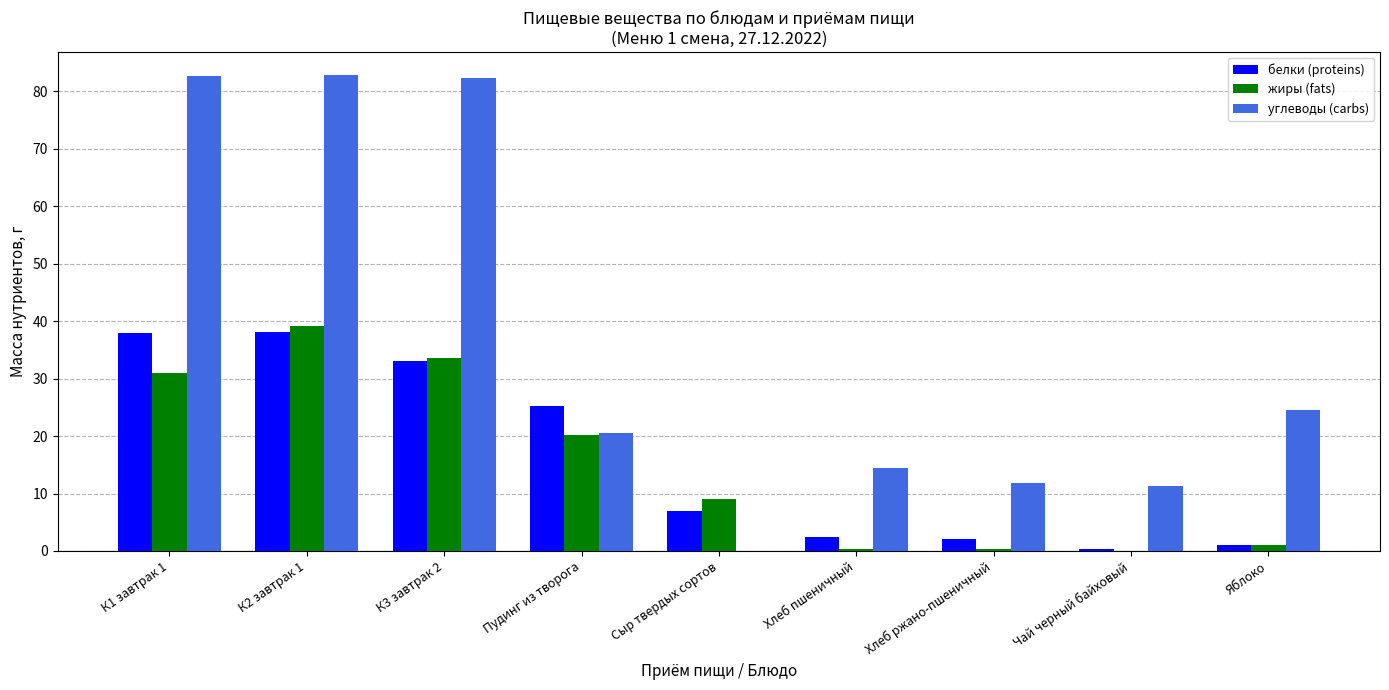

Is the value of белки (proteins) at Чай черный байховый greater than the value of углеводы (carbs) at К1 завтрак 1?

No